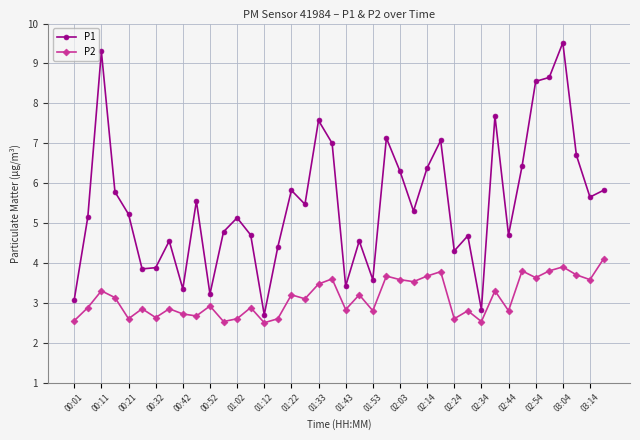

What is the difference between the maximum and second lowest values in the P1 series?

6.7